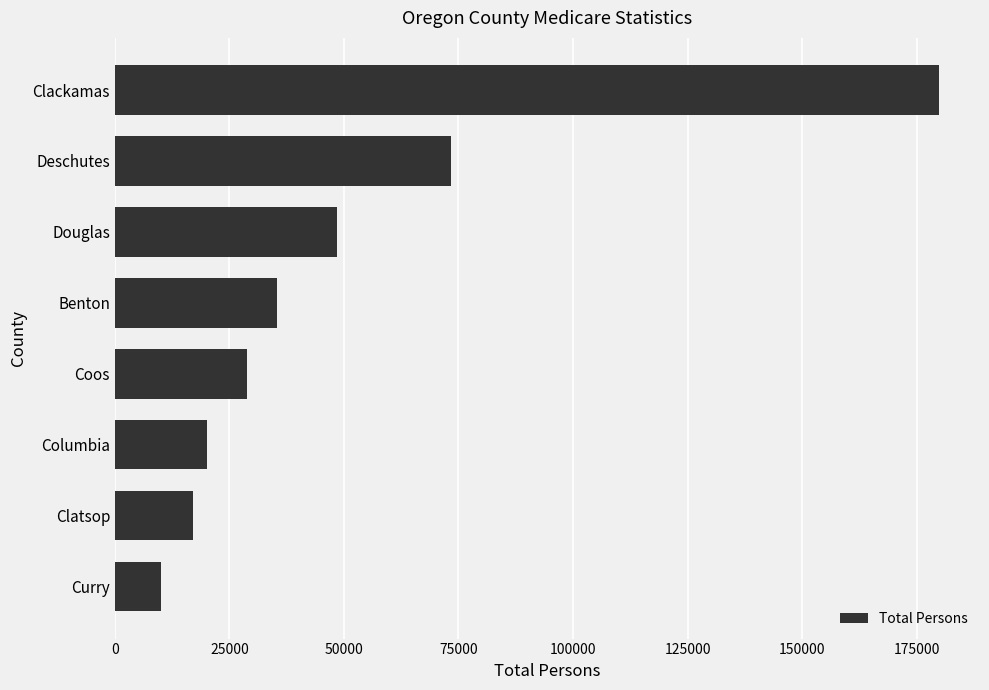

Between Douglas and Deschutes, which is larger?

Deschutes